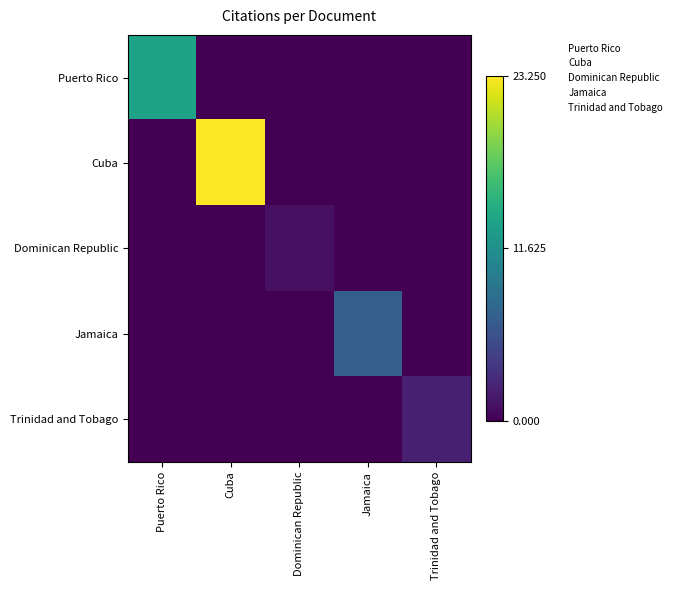

Which series changed the most between Jamaica and Trinidad and Tobago?

Jamaica